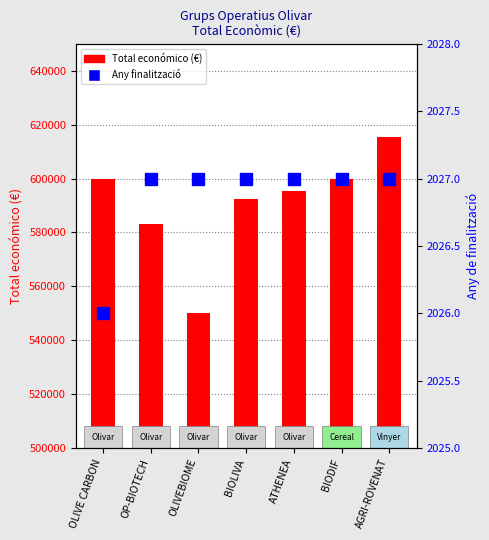

What is the total value across all series at BIOLIVA?

594502